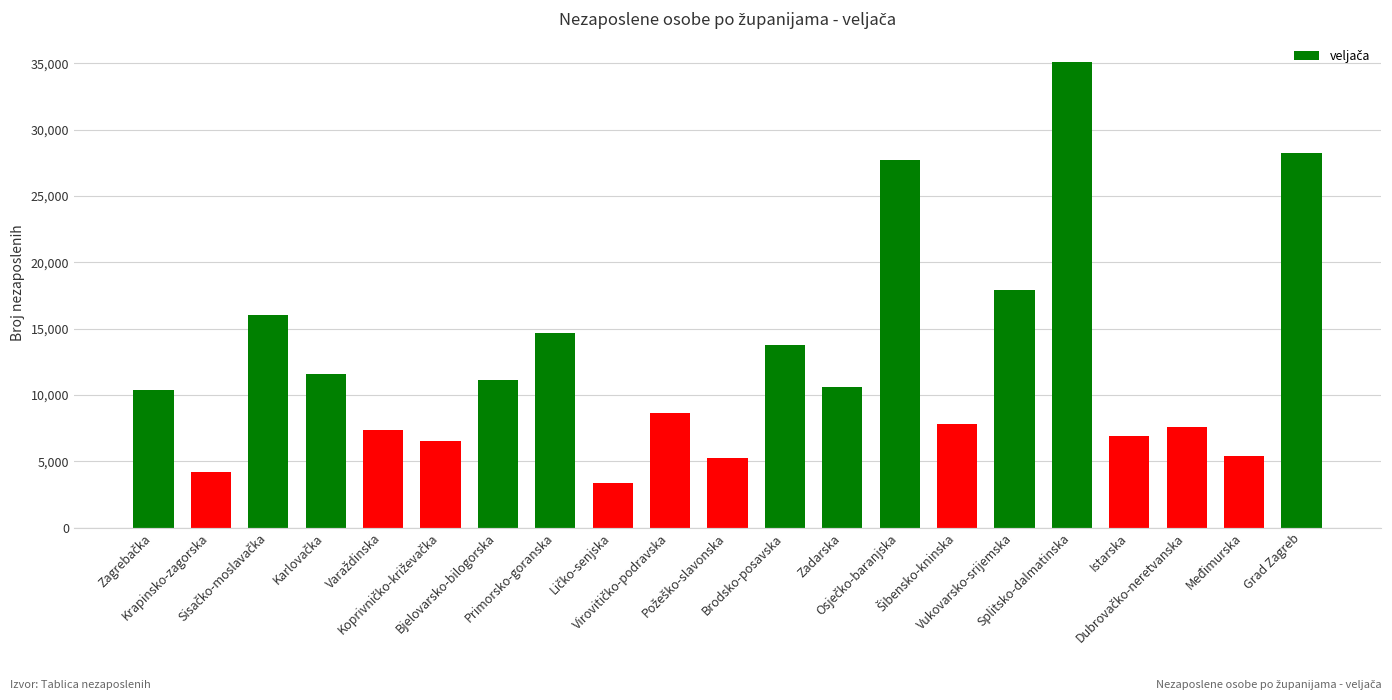

Which category has the highest value across all series?

Splitsko-dalmatinska